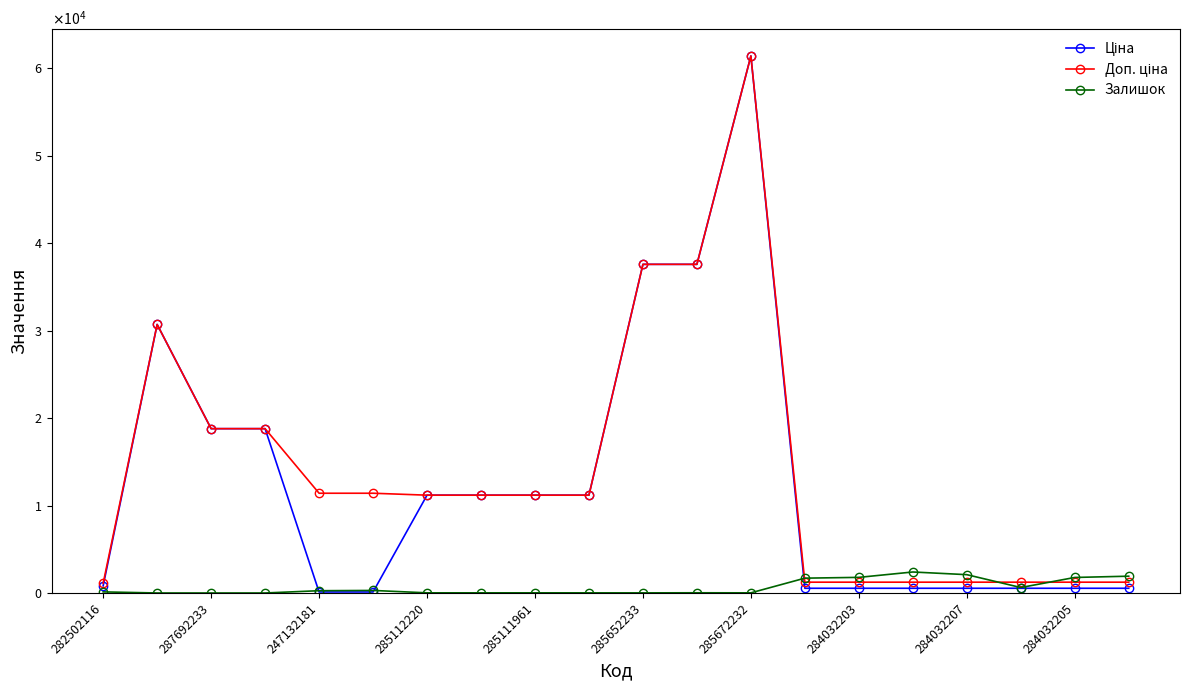

Where is the first local maximum for Доп. ціна?

287692233